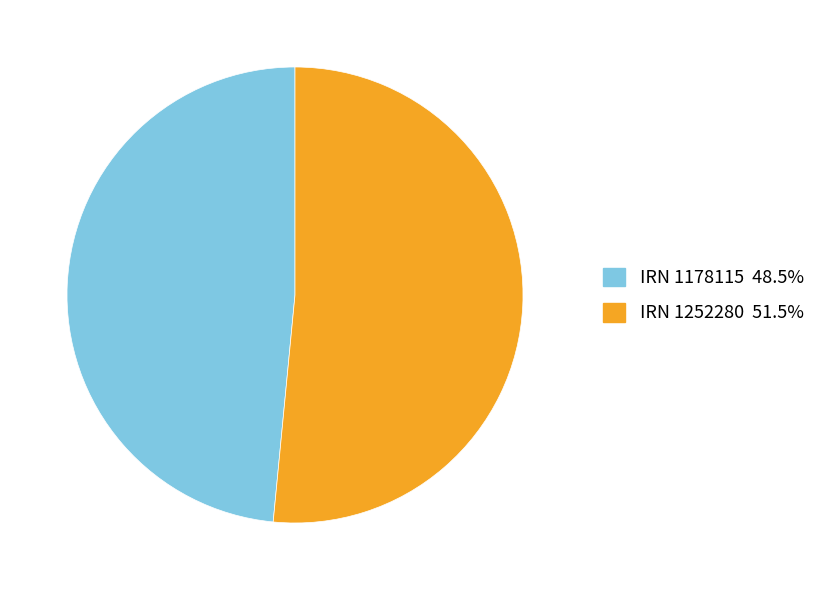

Is there a majority slice in this chart?

Yes